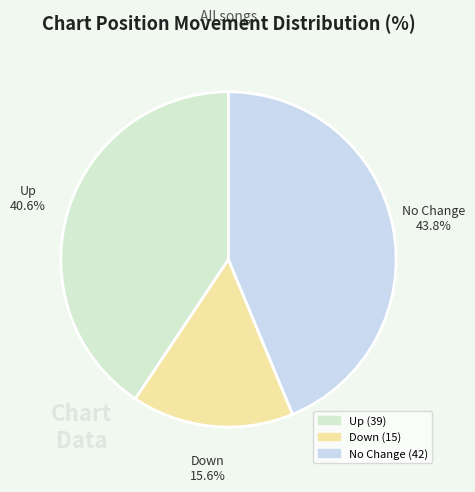

Is there any slice that represents more than half of the pie?

No